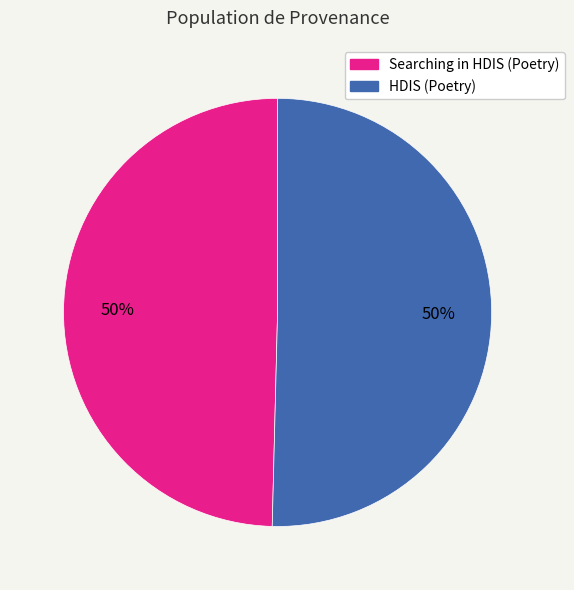

To the nearest percent, what is the combined percentage of HDIS (Poetry) and Searching in HDIS (Poetry)?

100%